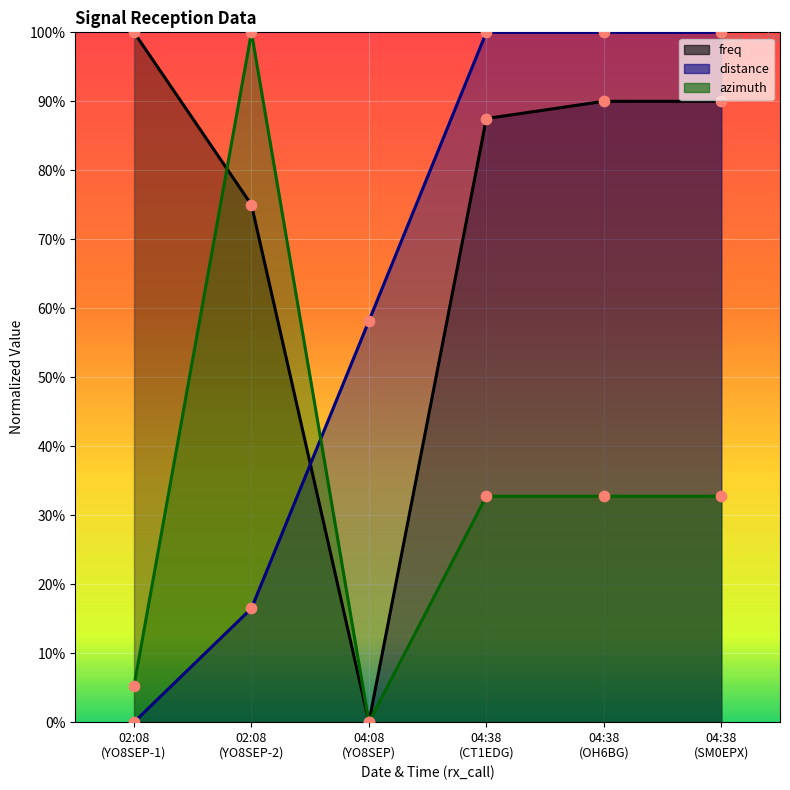

At which category is the sum across all series the highest?

04:38 (OH6BG)